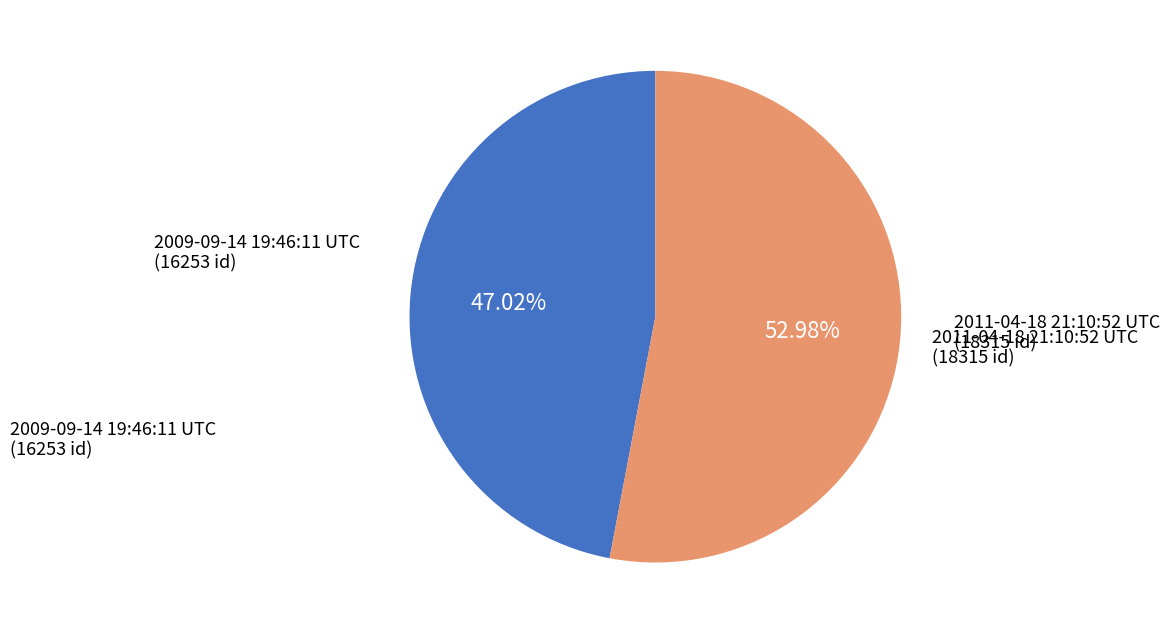

Does any single category account for the majority?

Yes